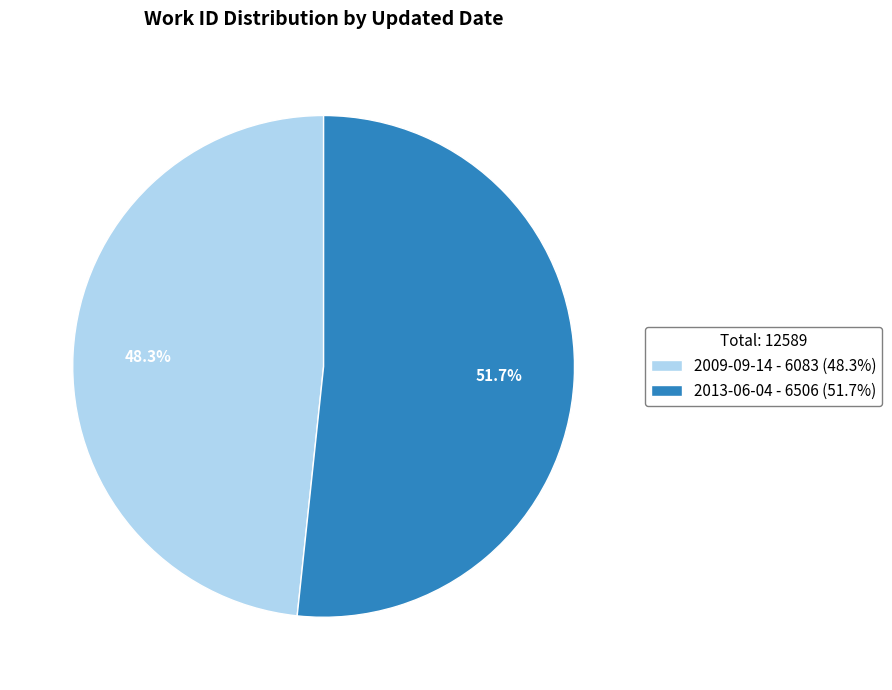

Count the number of slices in the pie.

2